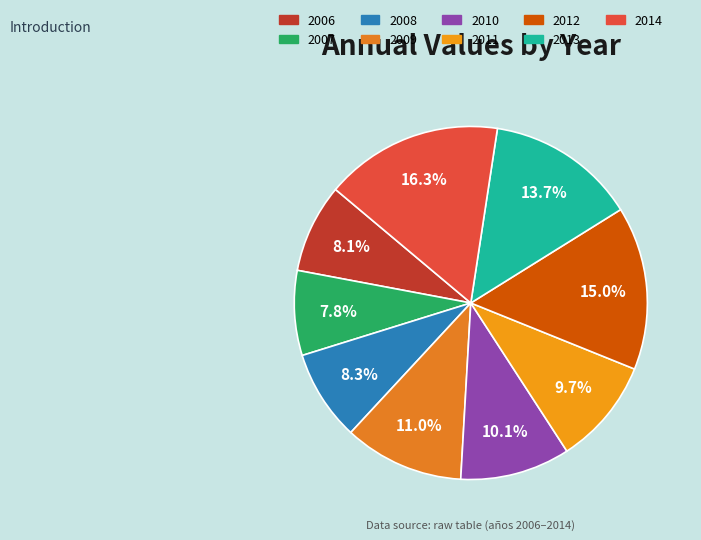

To the nearest percent, what is the average slice percentage?

11%